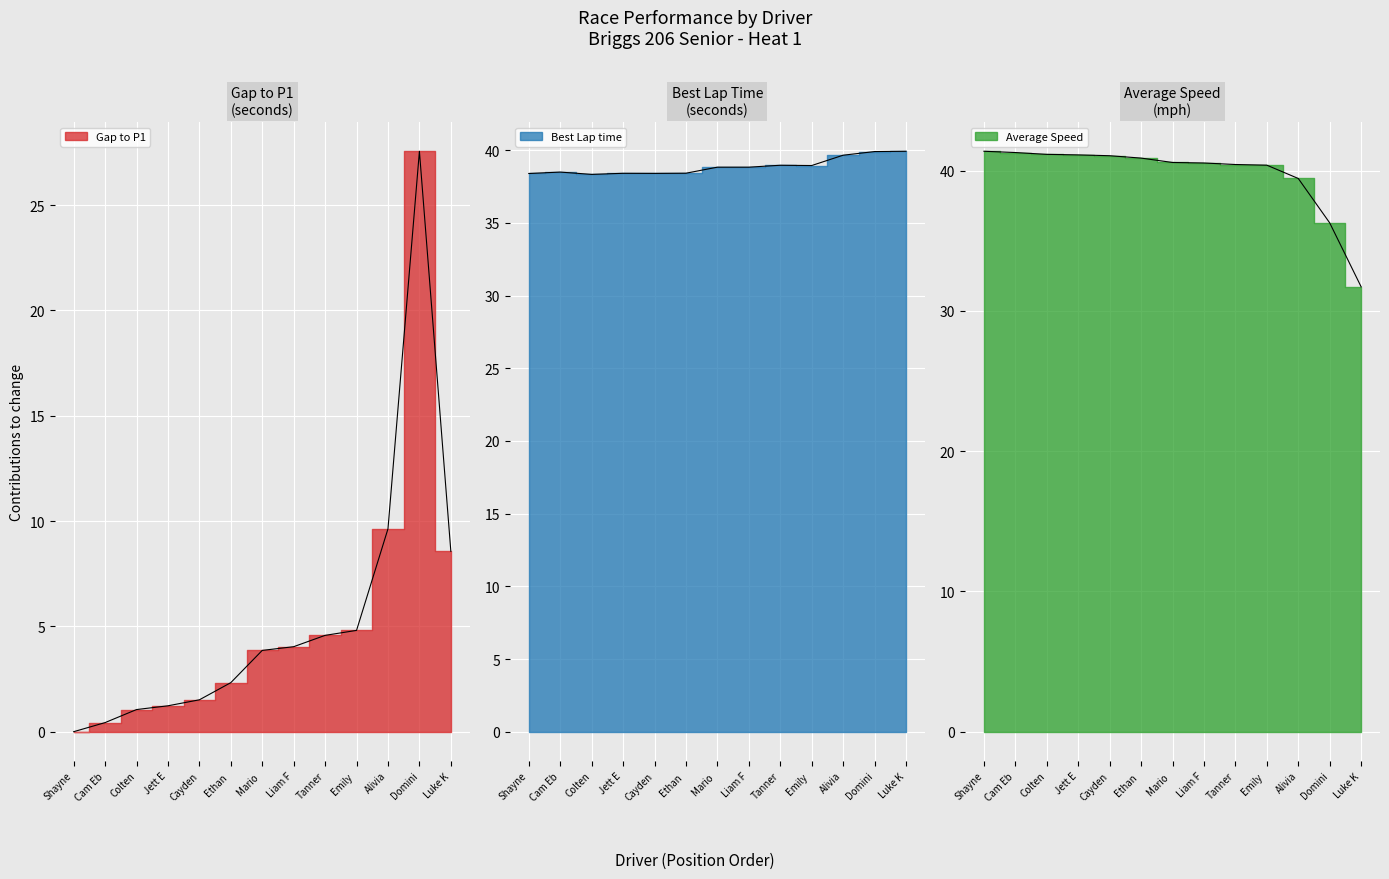

The value of Average Speed at Ethan is 40.9. True or false?

True